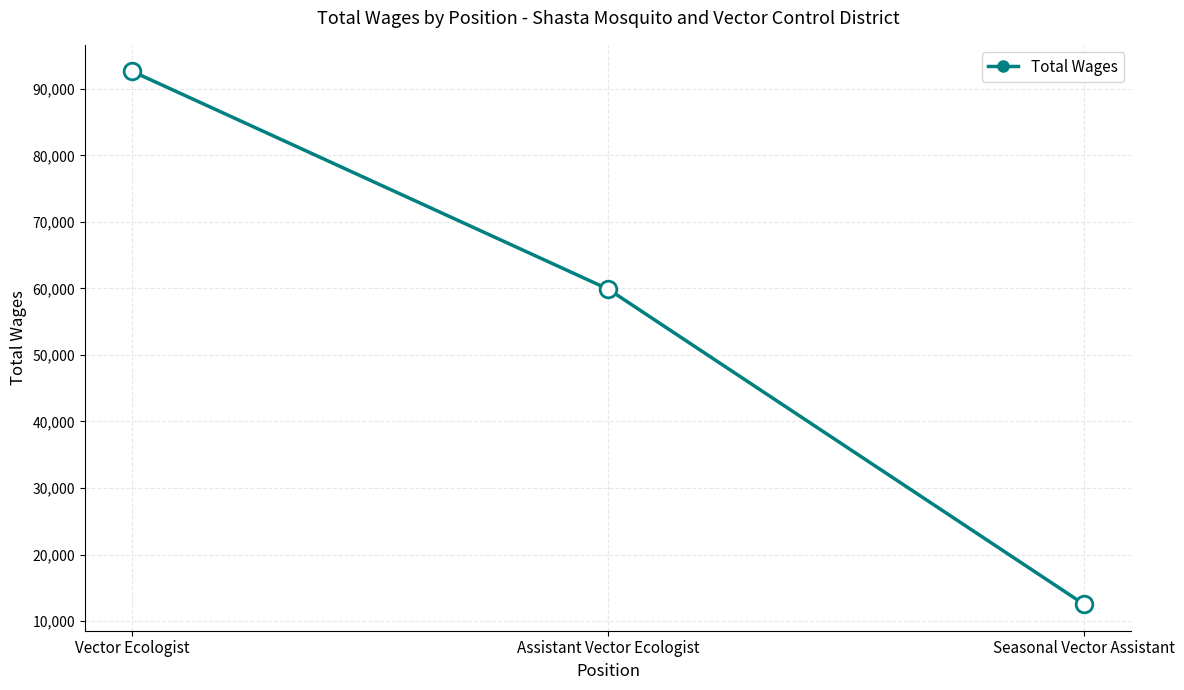

What is the difference between the maximum and minimum values?

80044